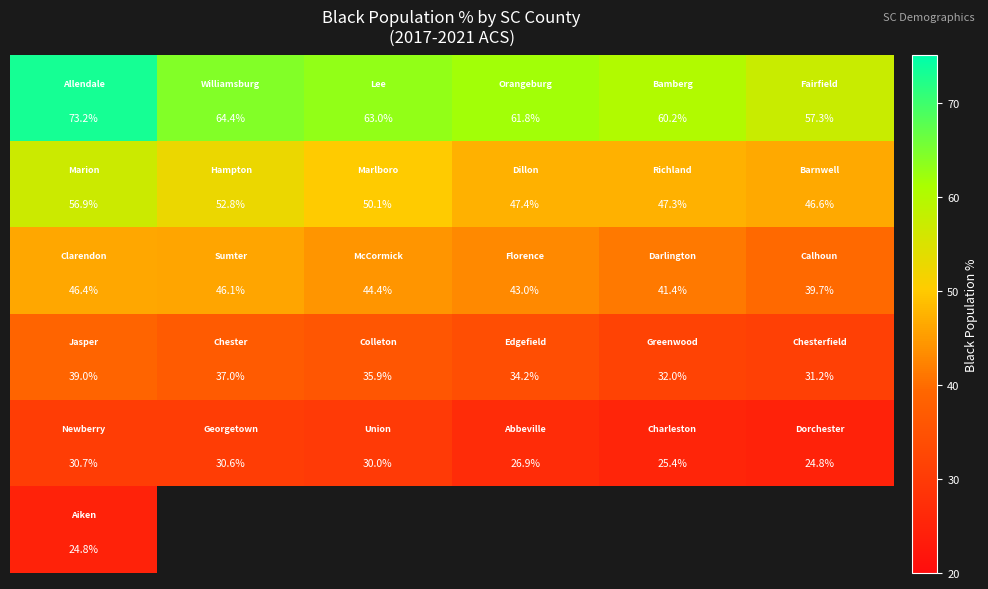

What is the spread (max minus min) of values at 0?

48.4